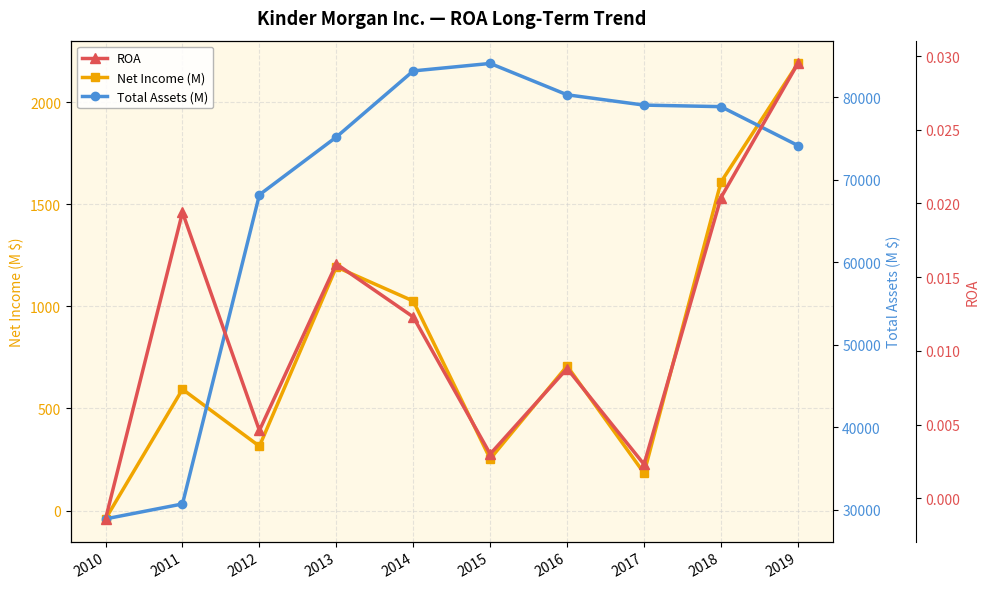

Which category has the lowest value in the ROA series?

2010